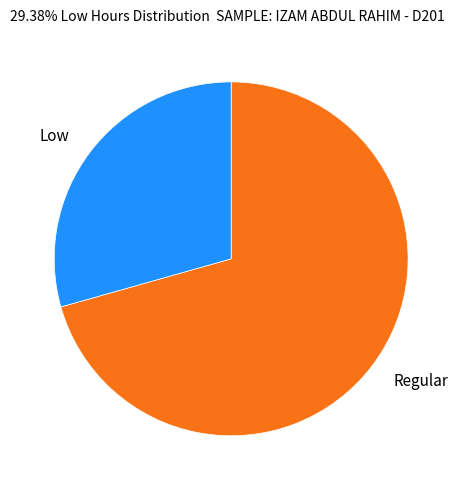

What is the largest slice in the pie chart?

Regular